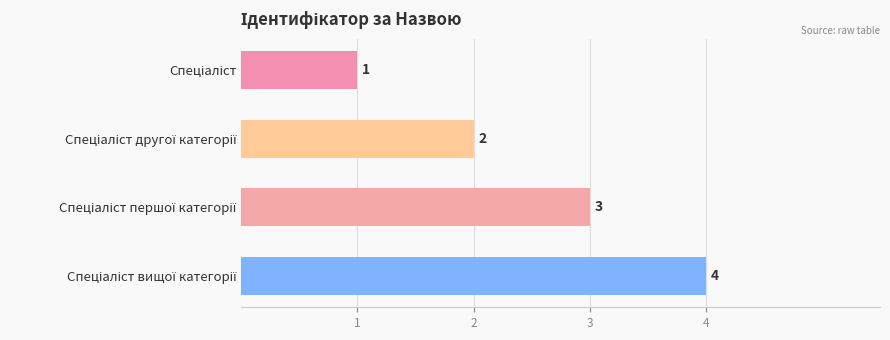

What is the greatest value displayed?

4